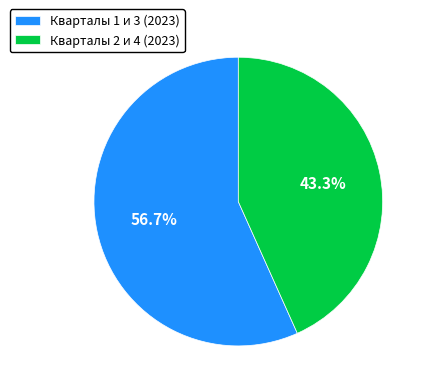

Is there any slice that represents more than half of the pie?

Yes